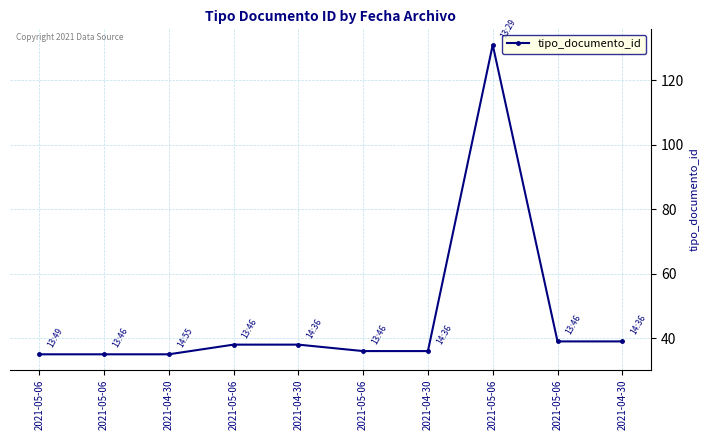

Where does the data first go above 38?

2021-05-06